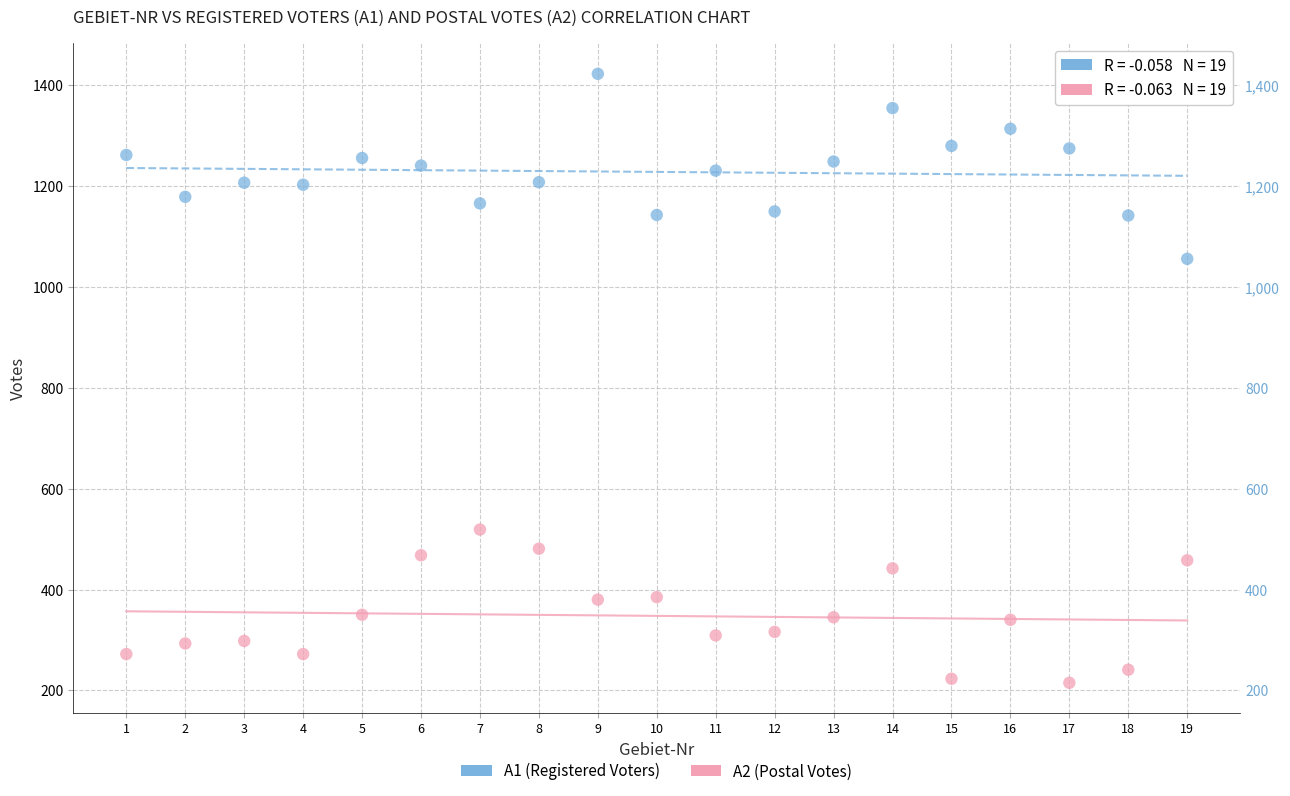

Across all data points, what is the range of X values (max minus min)?

18